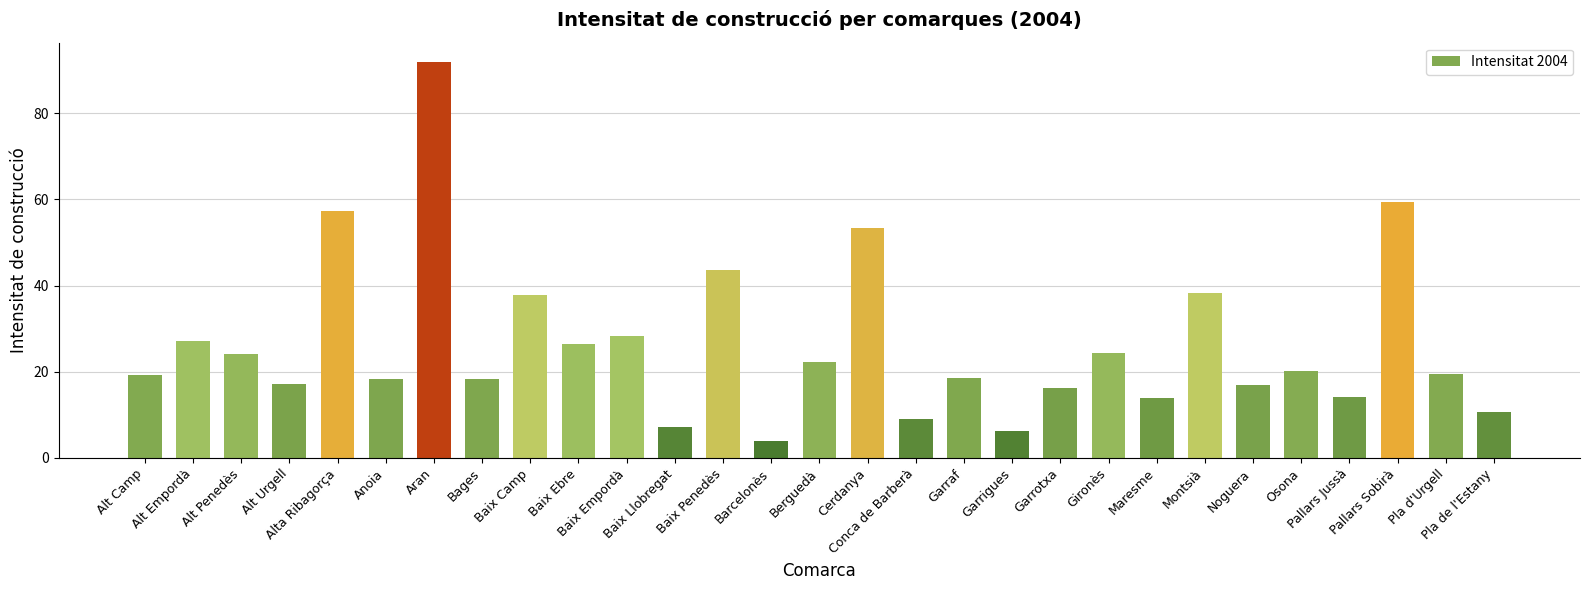

What is the average value?

26.3